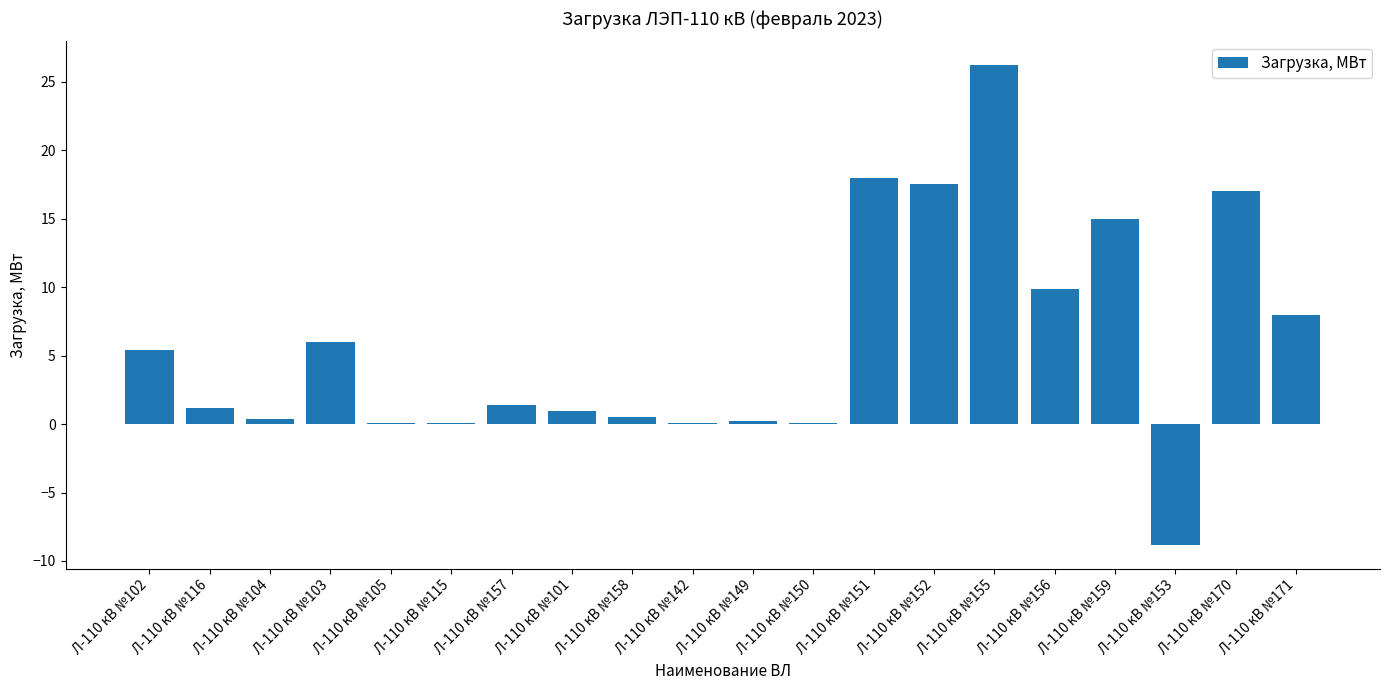

How many series are shown in this chart?

1